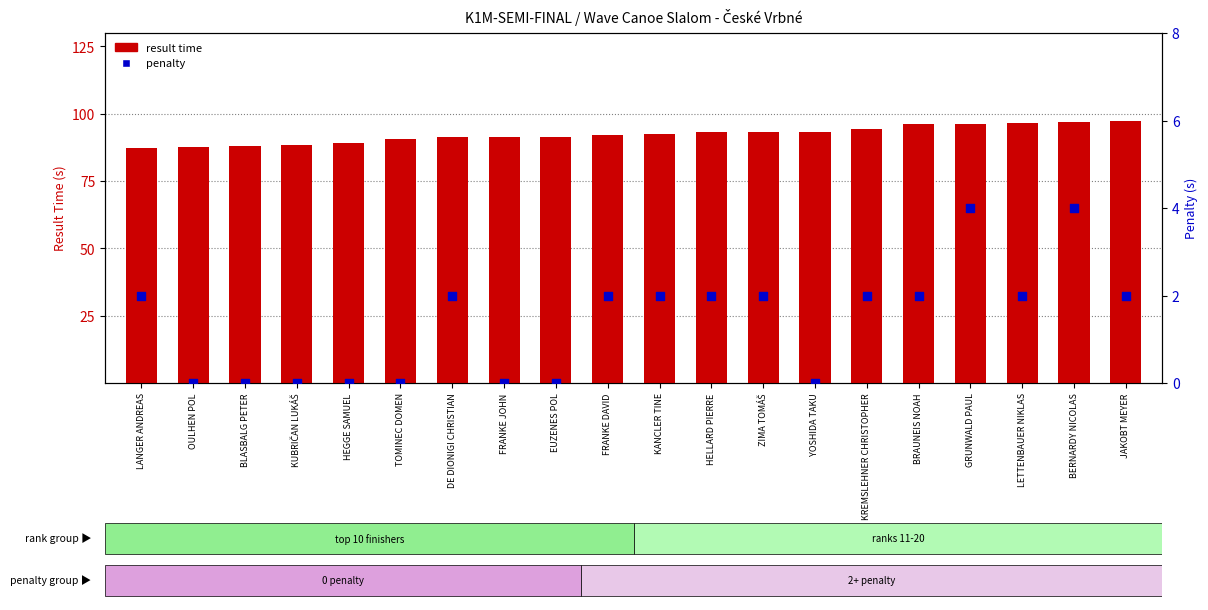

What are all the series names shown in the legend?

result time, penalty